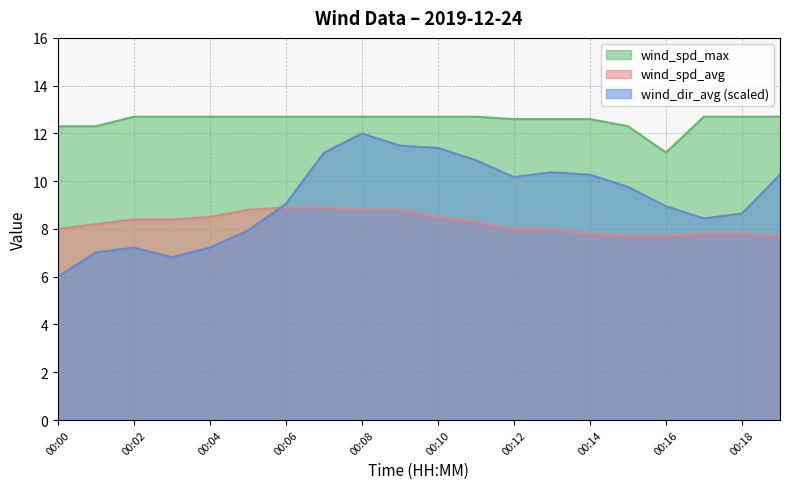

What is the value of the wind_spd_max point at the 16th from the left?

12.3